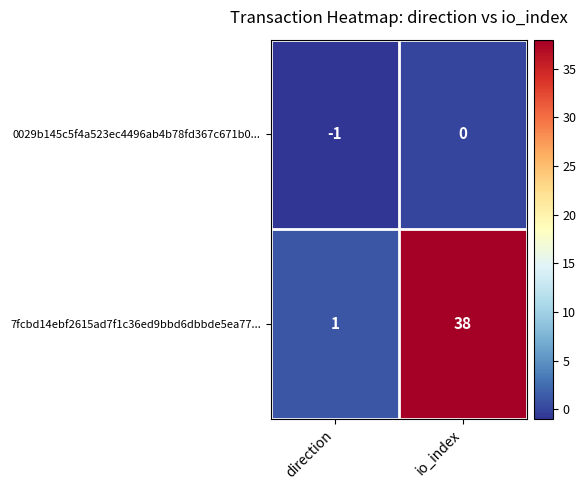

What is the difference between the highest and lowest values at direction?

2